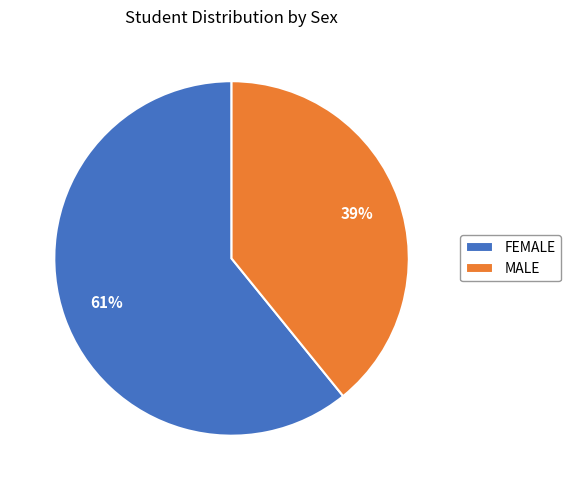

True or false: FEMALE accounts for 70% of the total.

False